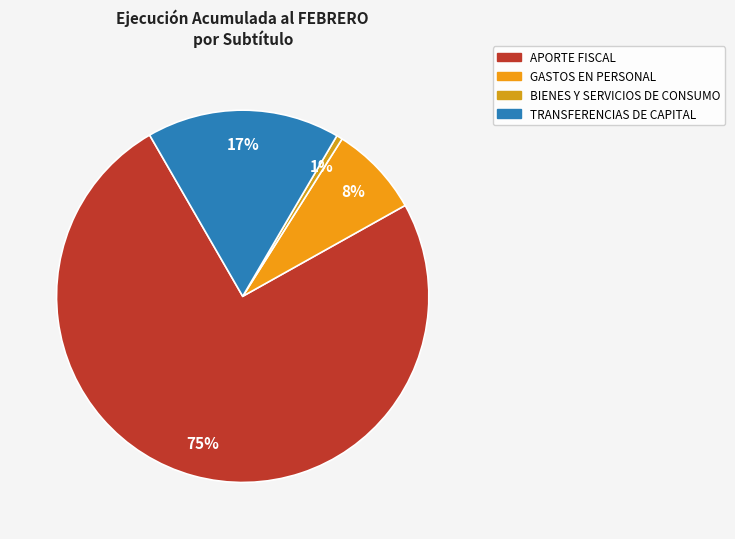

To the nearest percent, what is the difference between the largest and smallest slice percentages?

74%